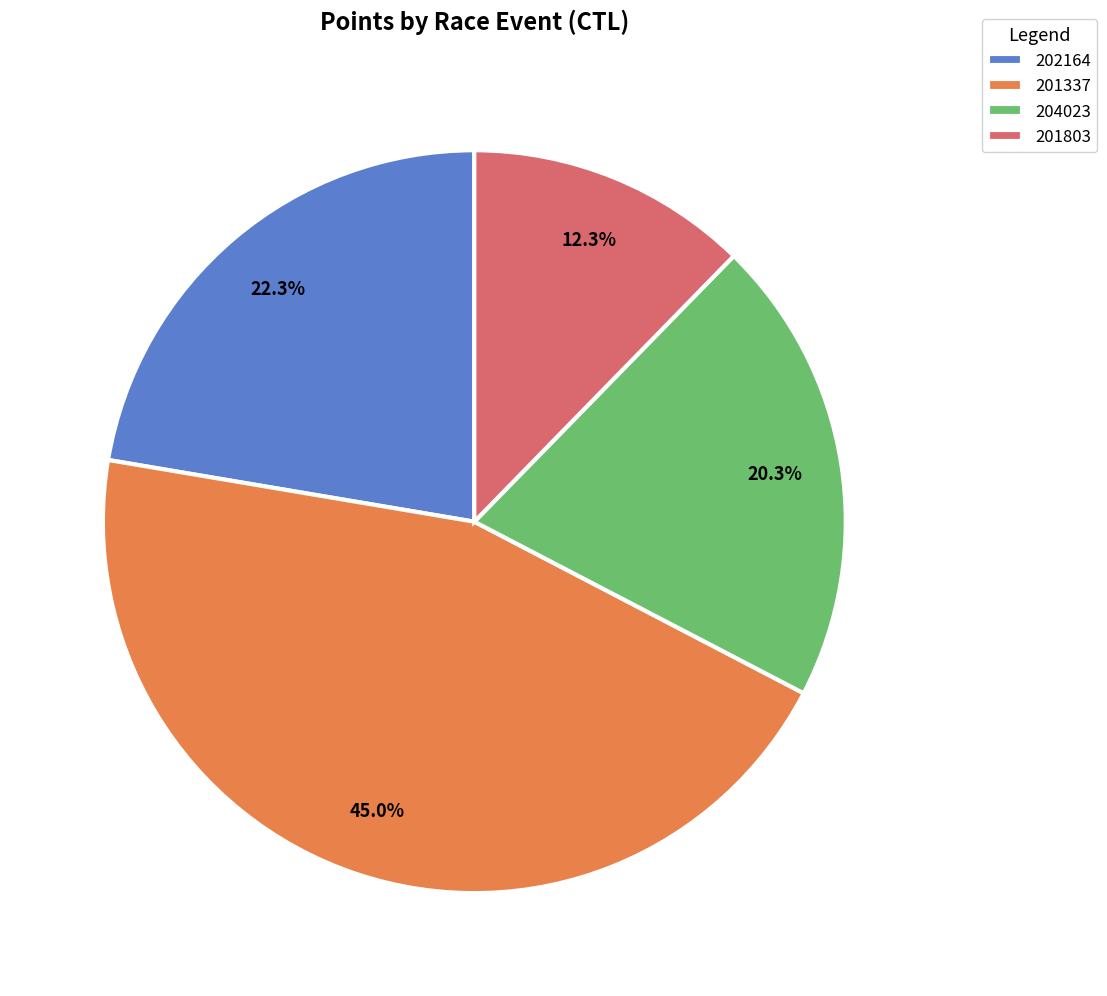

What portion of the pie excludes 204023?

79.7%